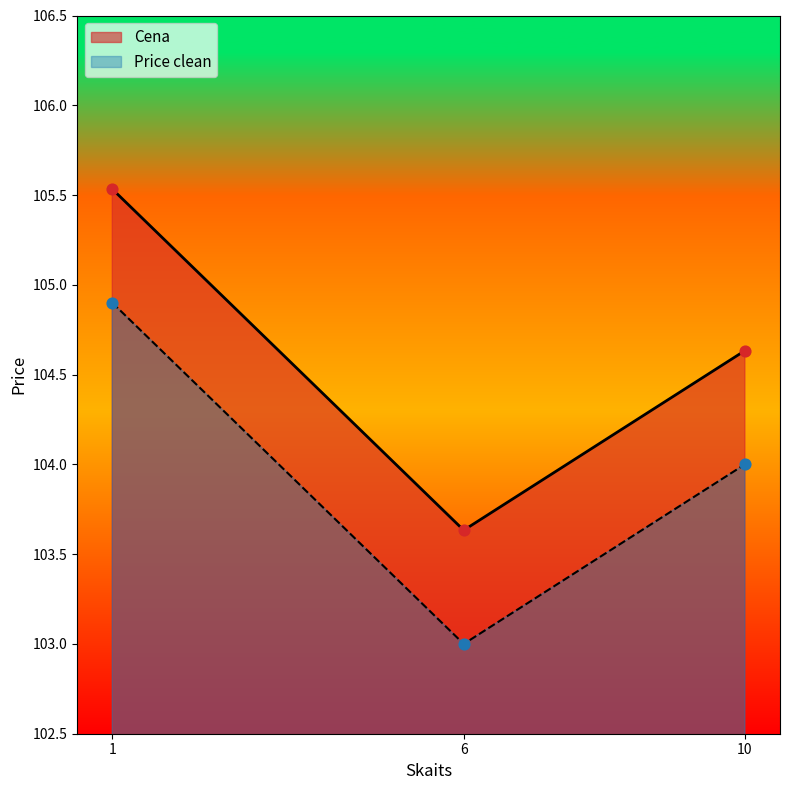

Which series has the largest total across all categories?

Cena